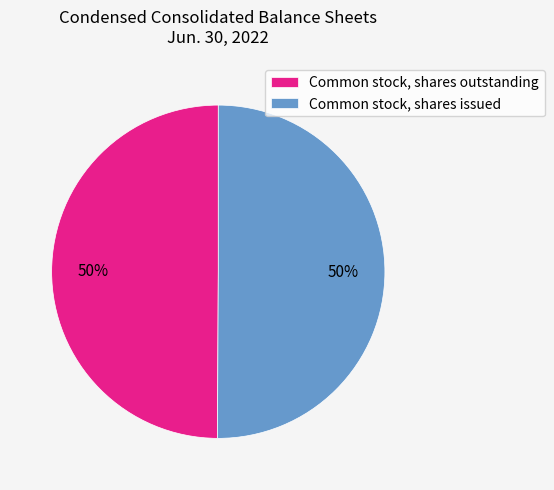

To the nearest percent, what is the combined percentage of Common stock, shares issued and Common stock, shares outstanding?

100%